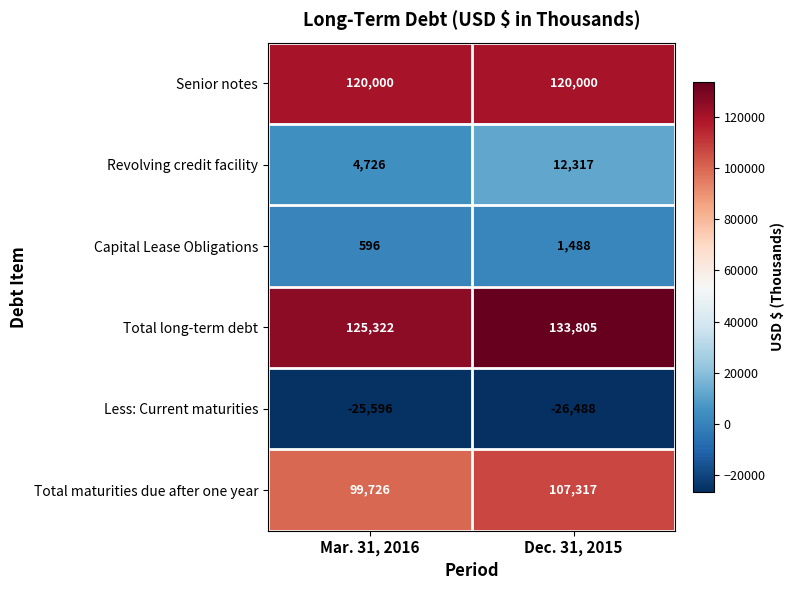

What is the approximate value of Total long-term debt at Dec. 31, 2015?

133805